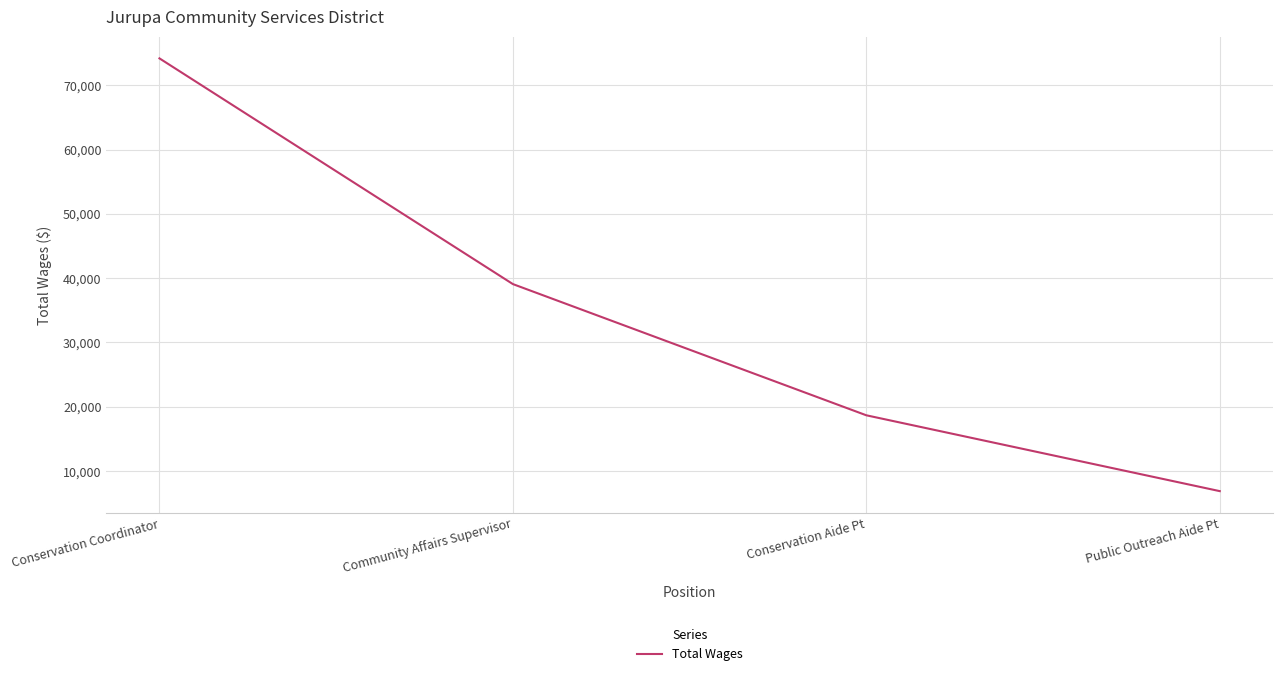

Rank the categories by value from lowest to highest.

Public Outreach Aide Pt, Conservation Aide Pt, Community Affairs Supervisor, Conservation Coordinator